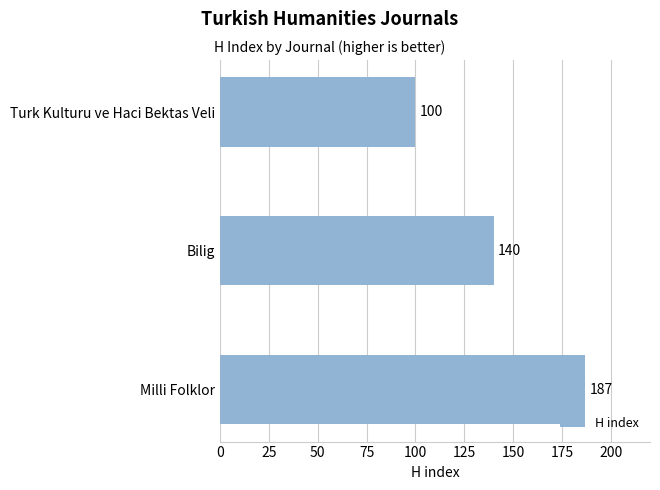

The value at Bilig is 140. True or false?

True